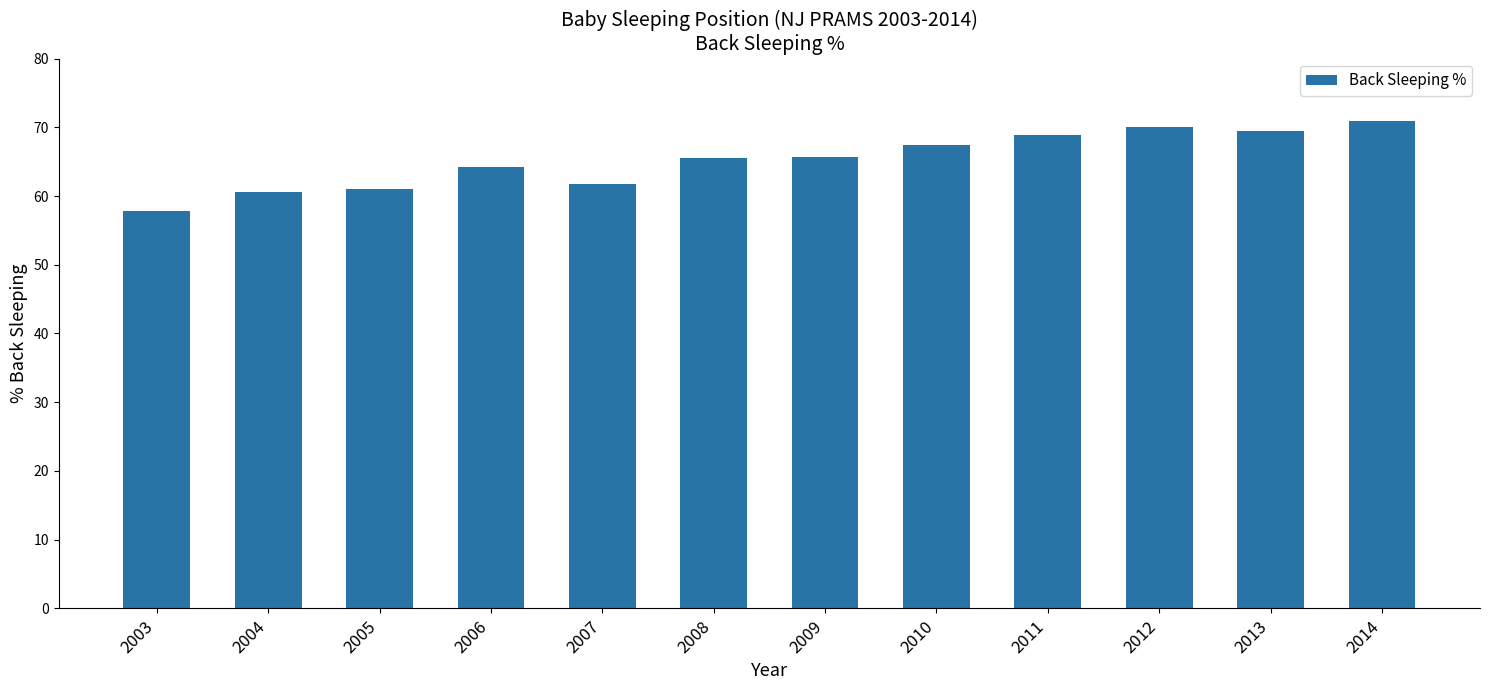

At which label does the data first exceed 65?

2008